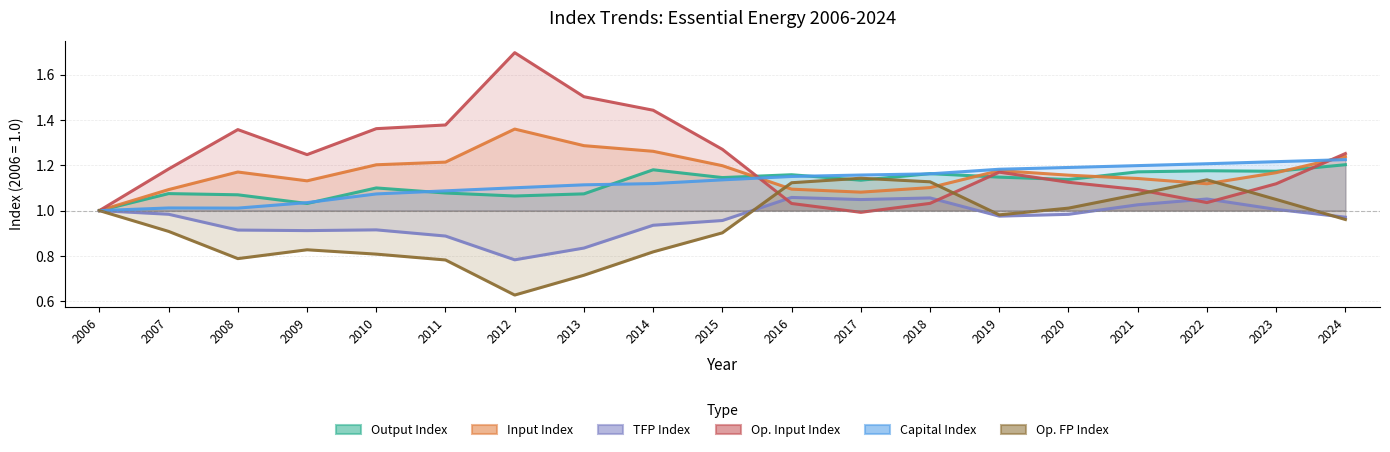

True or false: tfpx and inx cross at least once.

False